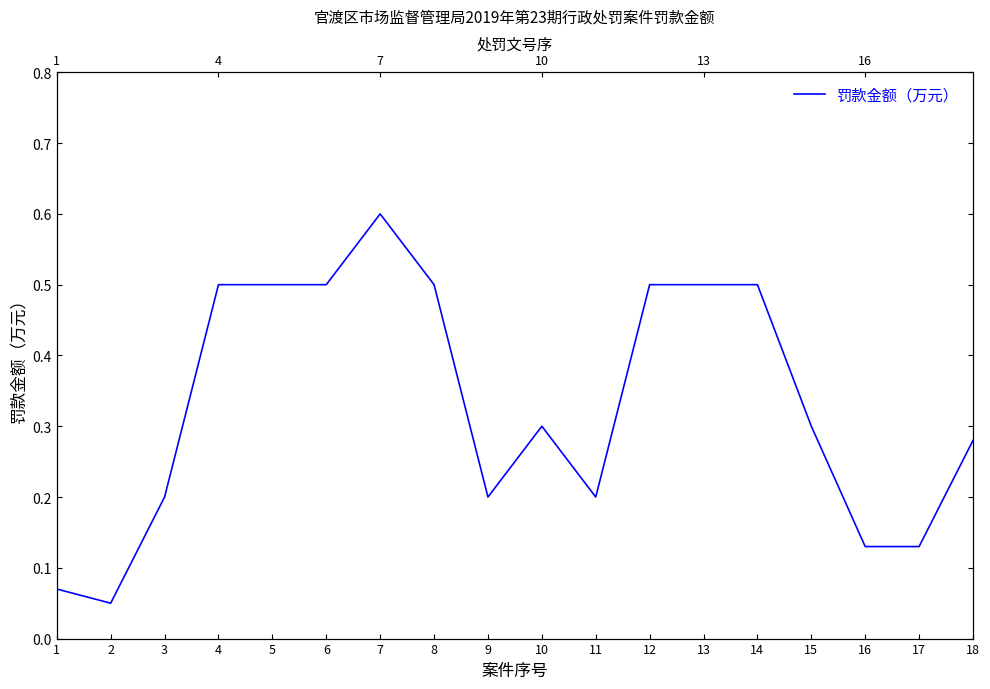

What is the difference between the values at 18 and 11?

0.1